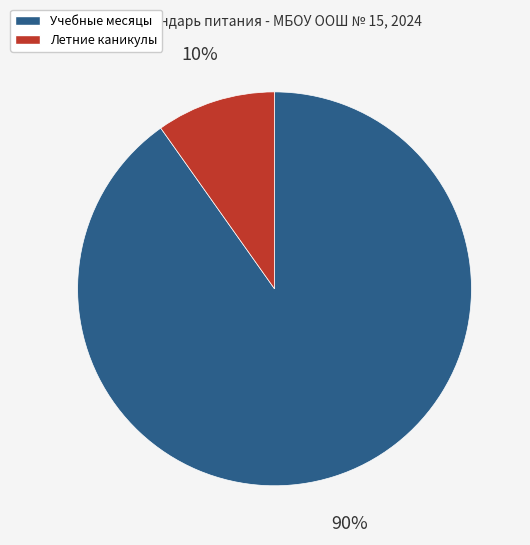

Does any single category account for the majority?

Yes